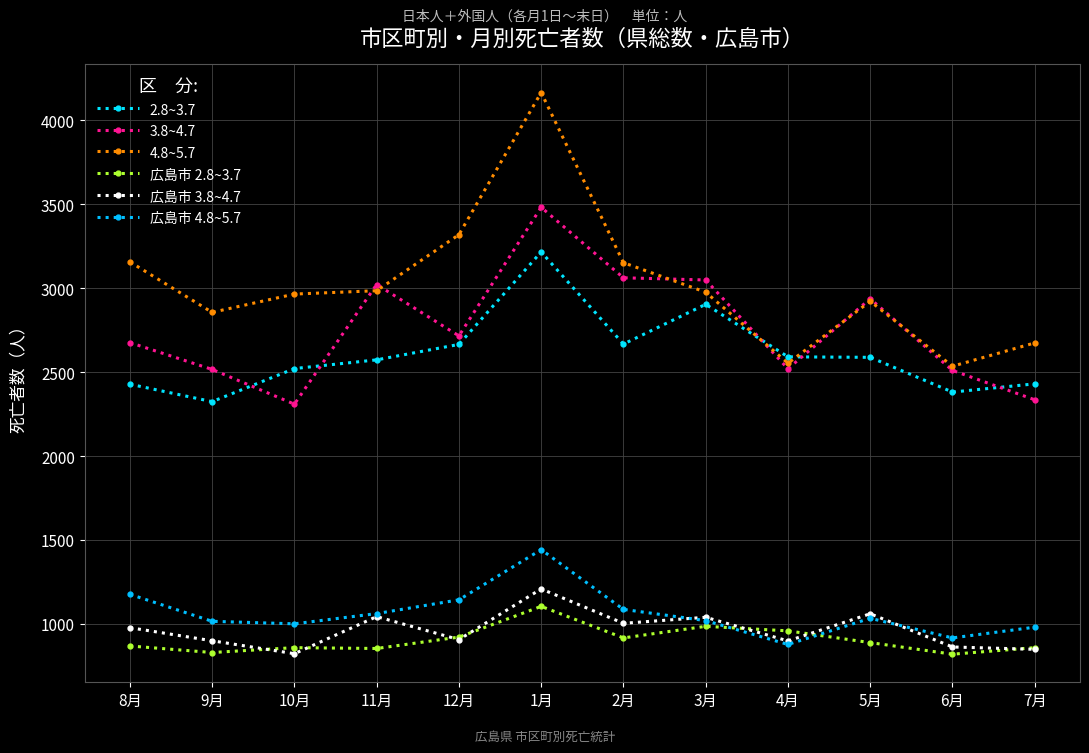

How many distinct data groups are displayed?

6